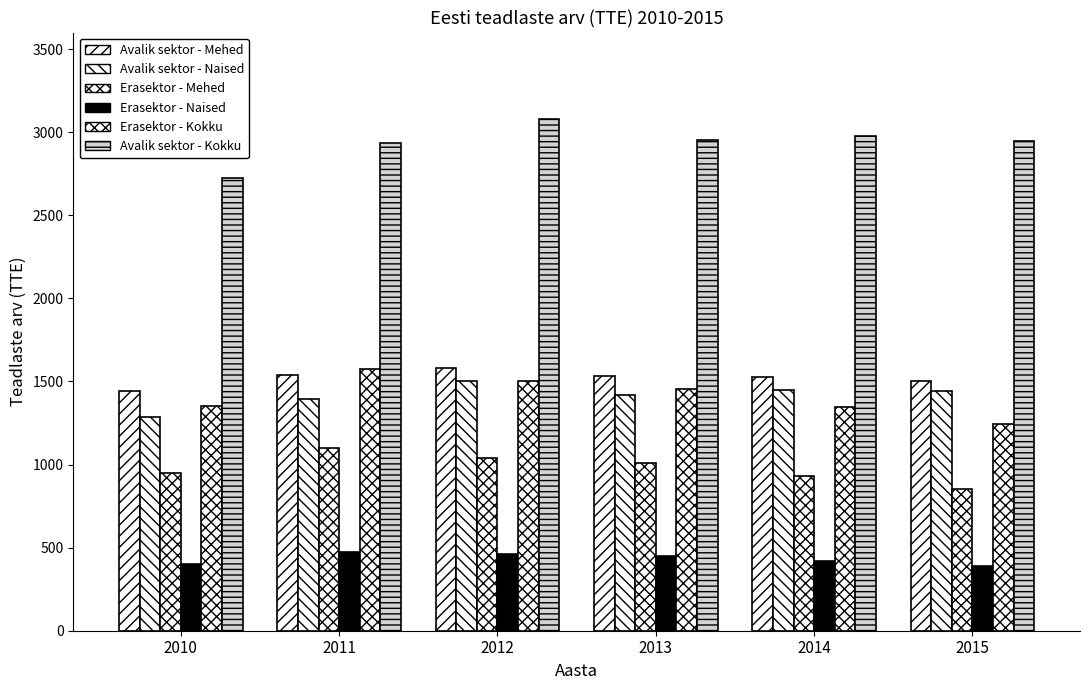

How many bars are there in total?

36